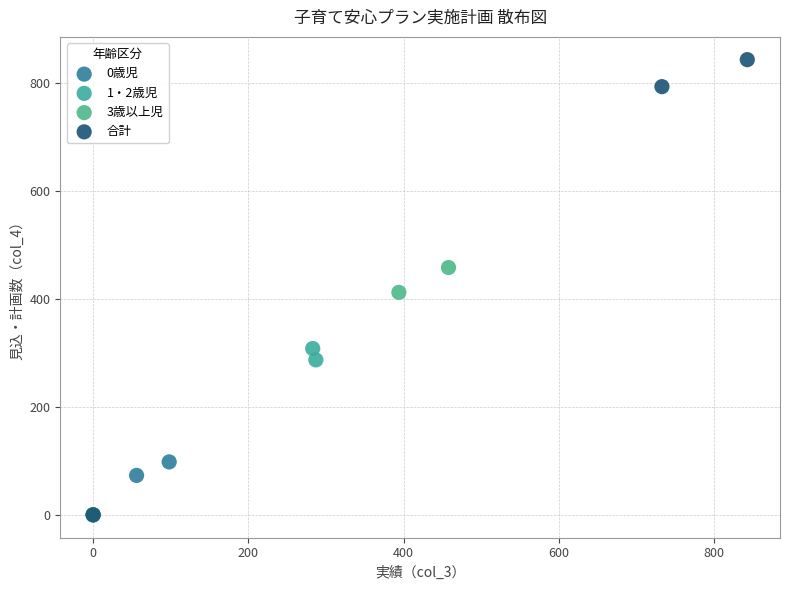

Which series reaches the maximum Y coordinate?

合計